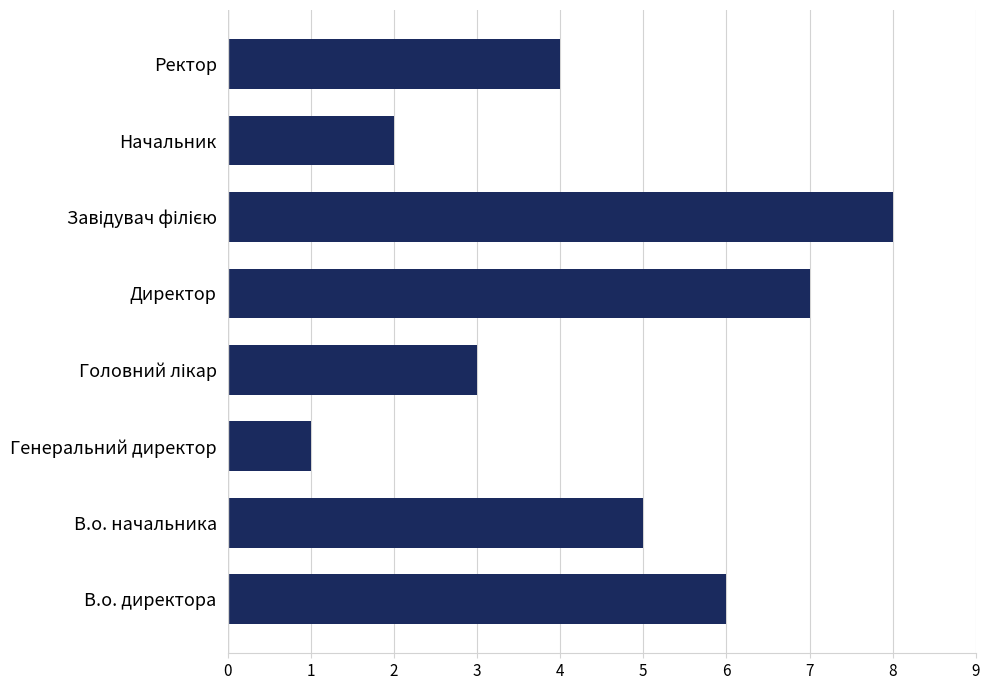

What is the difference between the maximum and minimum values?

7